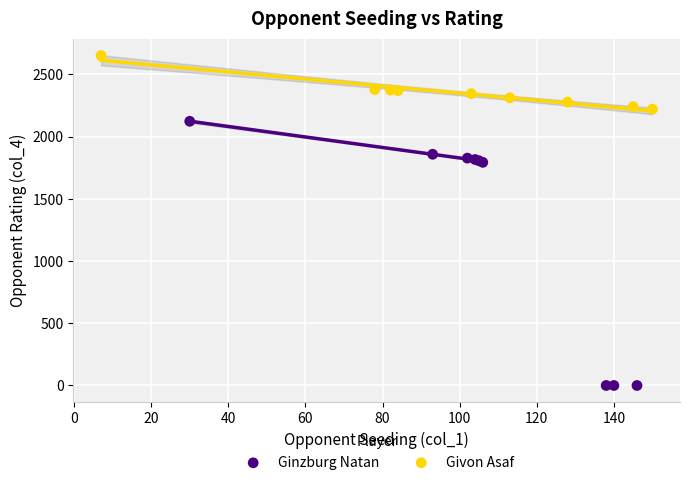

Which series reaches the maximum Y coordinate?

Givon Asaf